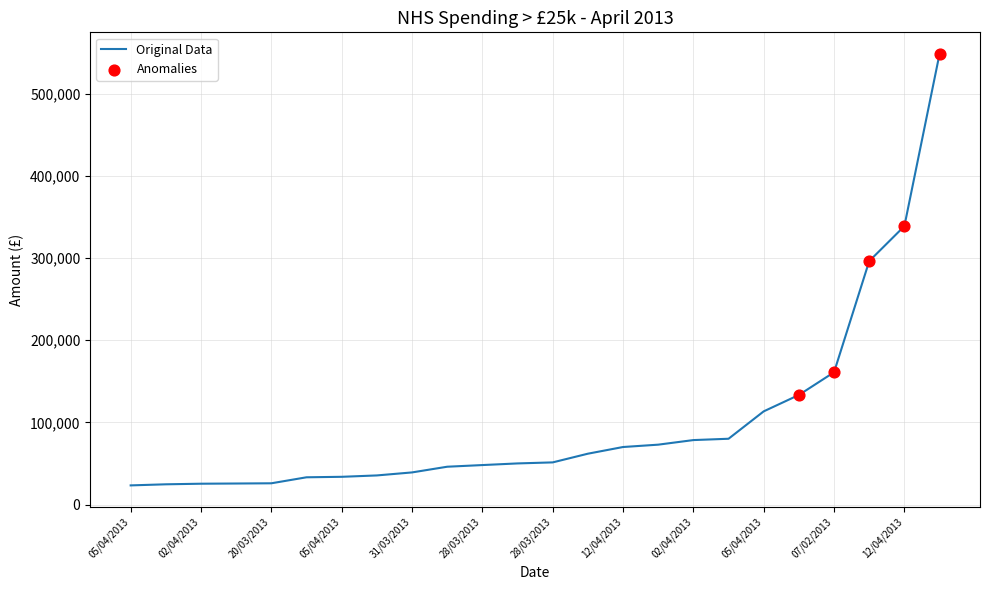

What is the minimum value shown in the chart?

23256.8